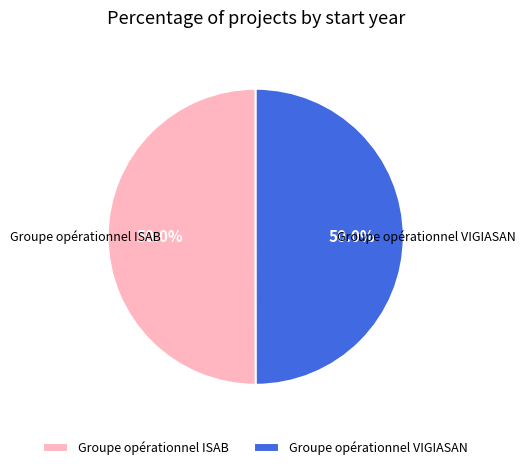

True or false: Groupe opérationnel ISAB accounts for 50% of the total.

True